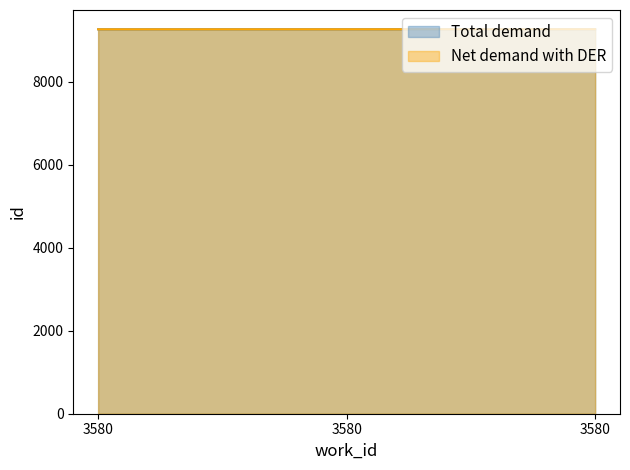

At 3580, list the series in order from smallest to largest.

Total demand, Net demand with DER